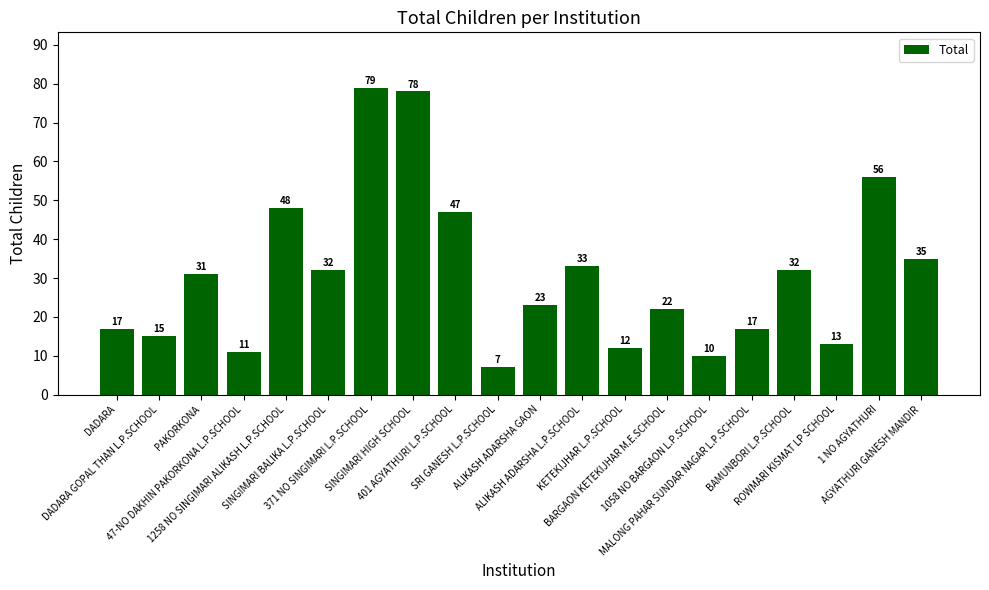

Which label corresponds to the smallest value in the chart?

SRI GANESH L.P.SCHOOL